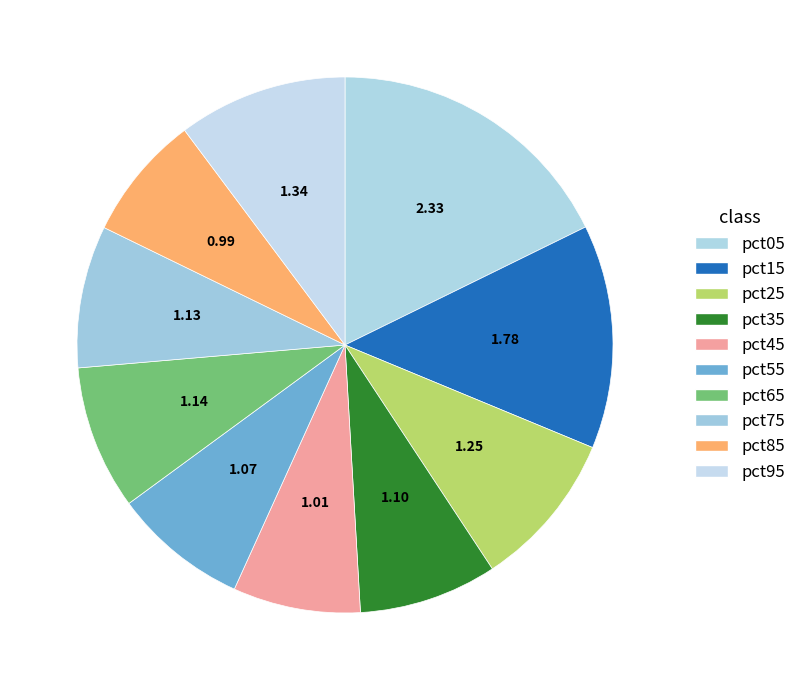

Do pct75 and pct95 together represent more than half of the pie?

No